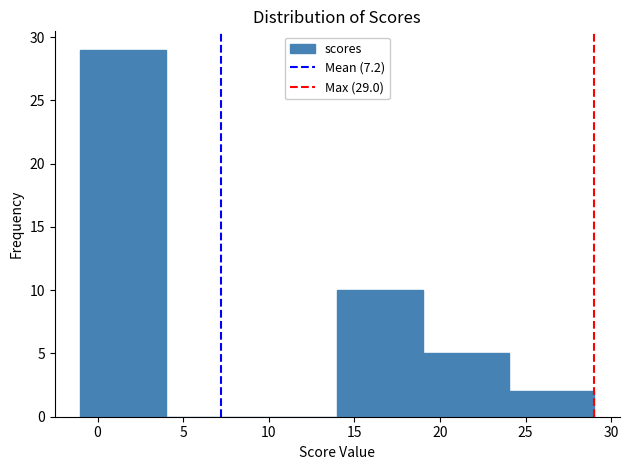

Over which range of the x-axis is the bar tallest?

-1 to 4